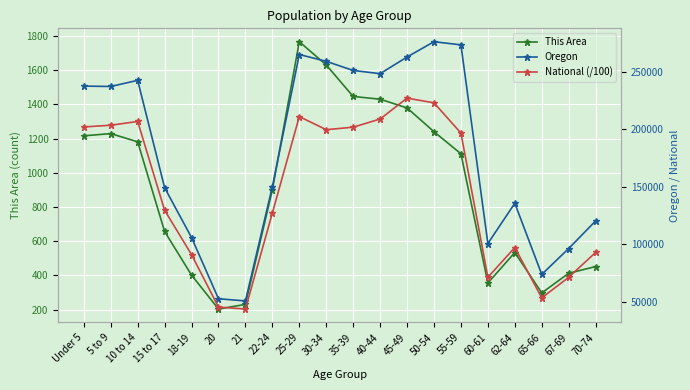

Reading left to right, extract all data points from this chart.

This Area: 1216.0	1229.0	1181.0	657.0	402.0	204.0	231.0	900.0	1766.0	1630.0	1446.0	1430.0	1379.0	1240.0	1111.0	356.0	534.0	298.0	413.0	452.0
Oregon: 237556.0	237214.0	242553.0	149130.0	105730.0	52462.0	50575.0	150011.0	265033.0	259111.0	251163.0	248362.0	262879.0	276196.0	273423.0	100551.0	135592.0	73650.0	96197.0	120194.0
National (/100): 202013.6	203486.6	206771.9	129542.5	90860.9	45191.3	43542.9	127125.8	211018.5	199621.0	201796.4	208909.6	227085.9	222981.2	196648.0	71137.3	97042.0	53199.0	71153.6	92781.7